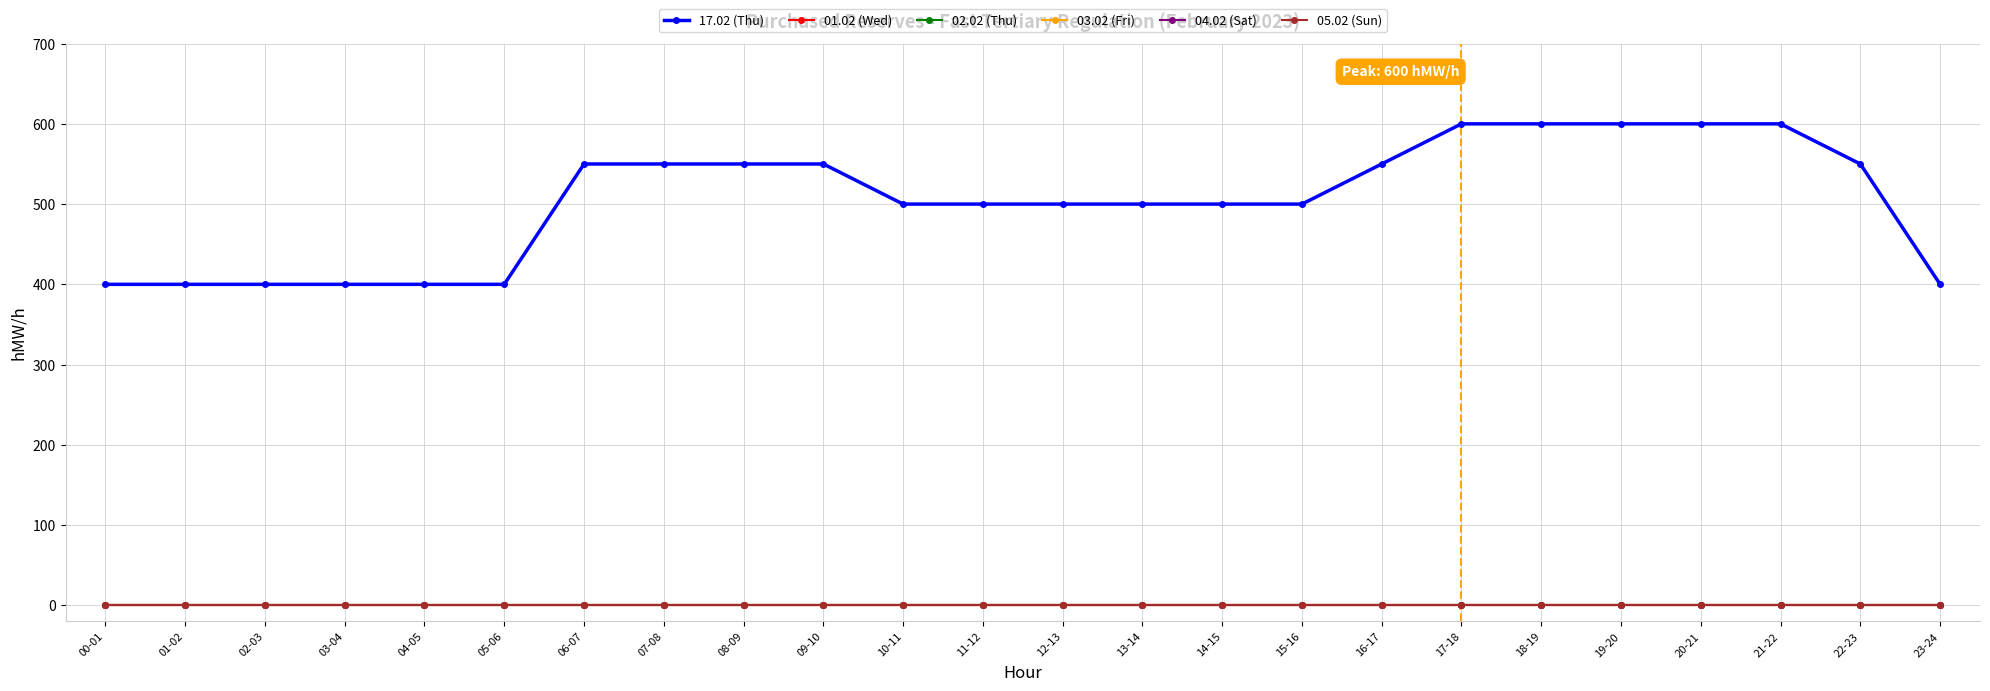

At which label does 01.02 (Wed) reach its peak?

00-01